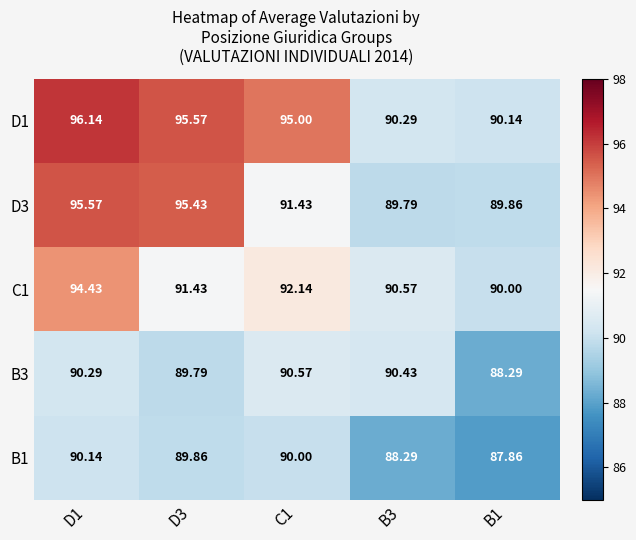

Is the value of B1 at D1 greater than the value of D3 at C1?

No